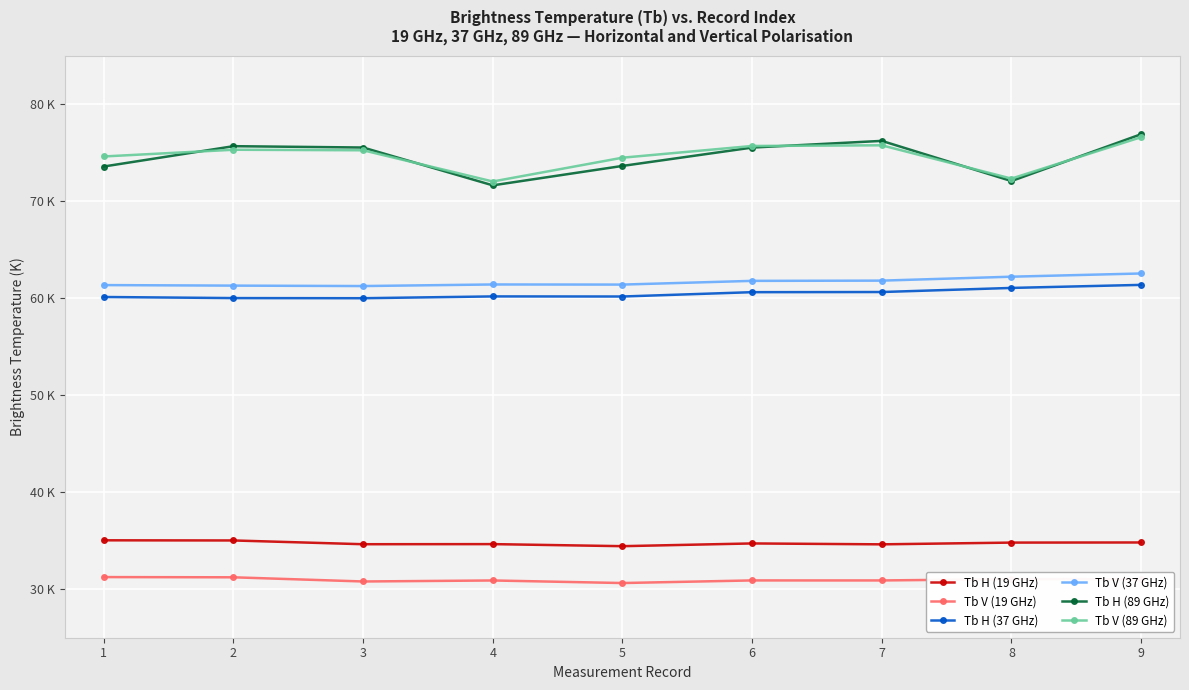

What is the difference between the second highest and second lowest values in the Tb H (89 GHz) series?

4.1